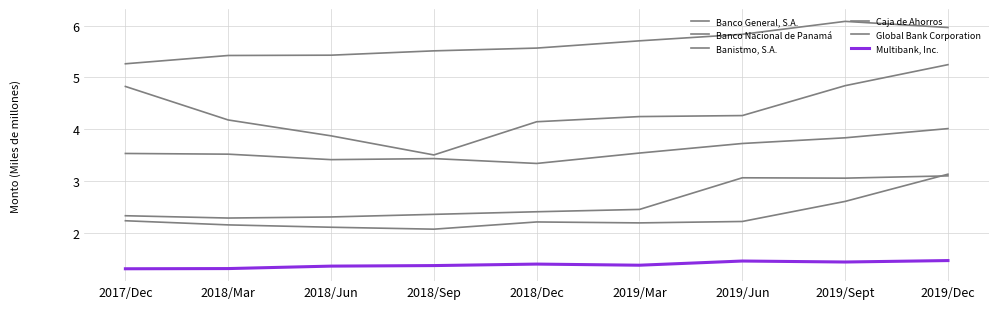

Where is Multibank, Inc. nearest to the value 1?

2017/Dec